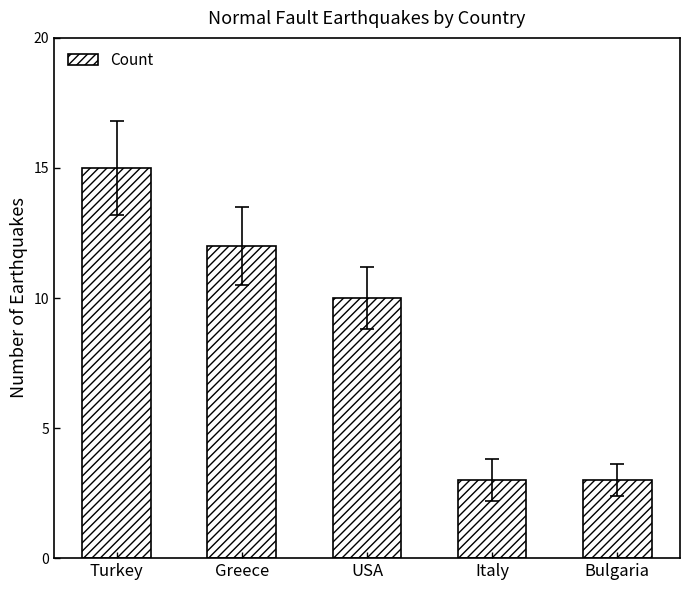

The chart shows a value of 3 at Italy. True or false?

True